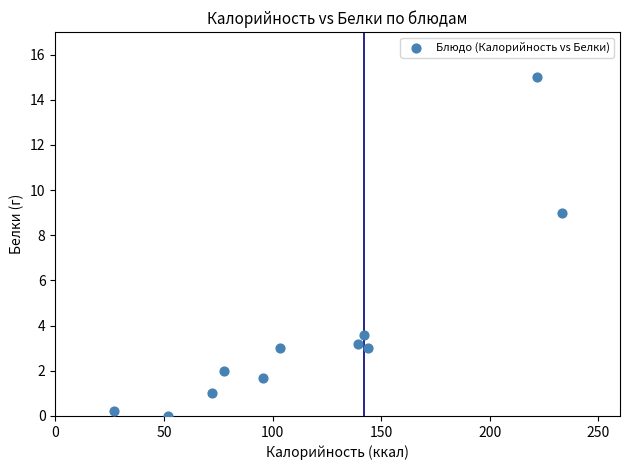

What Y value in the scatter plot is closest to 7?

9.0